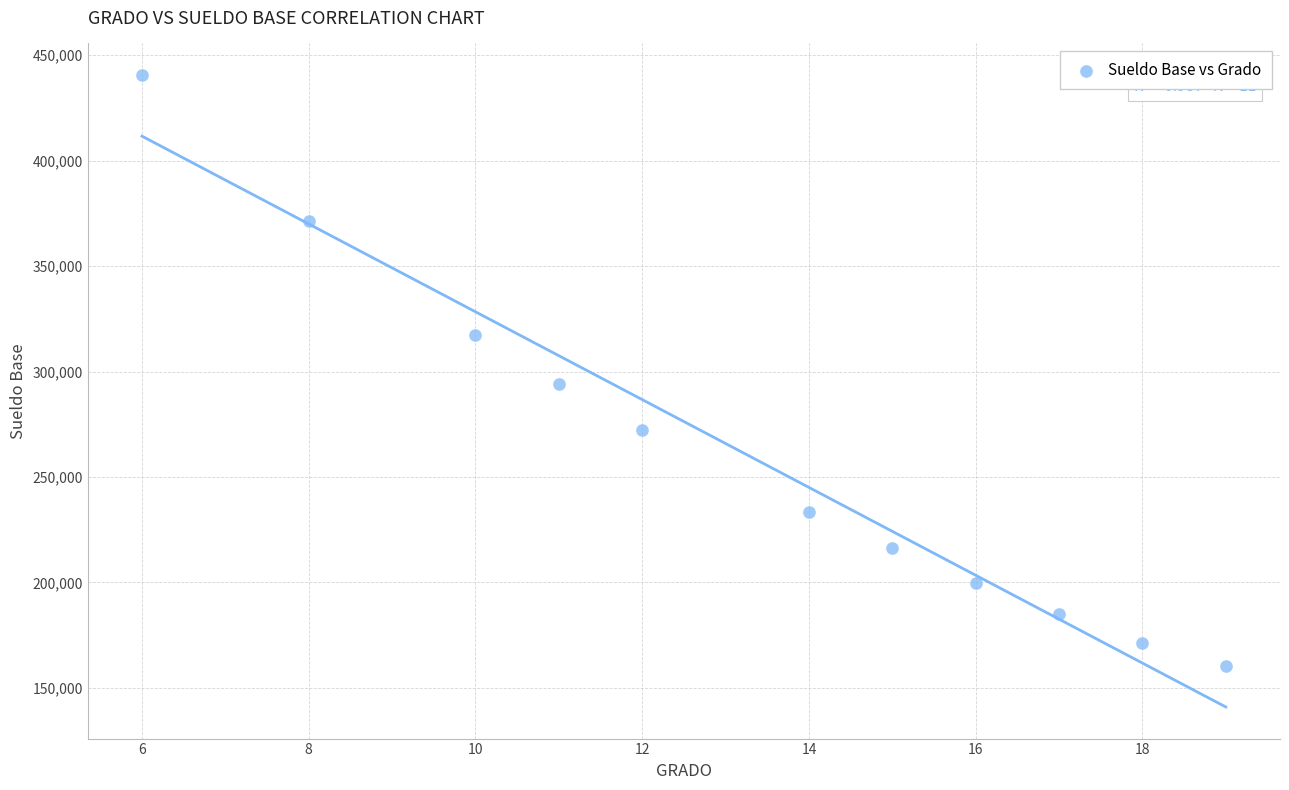

What Y value in the scatter plot is closest to 300391?

294050